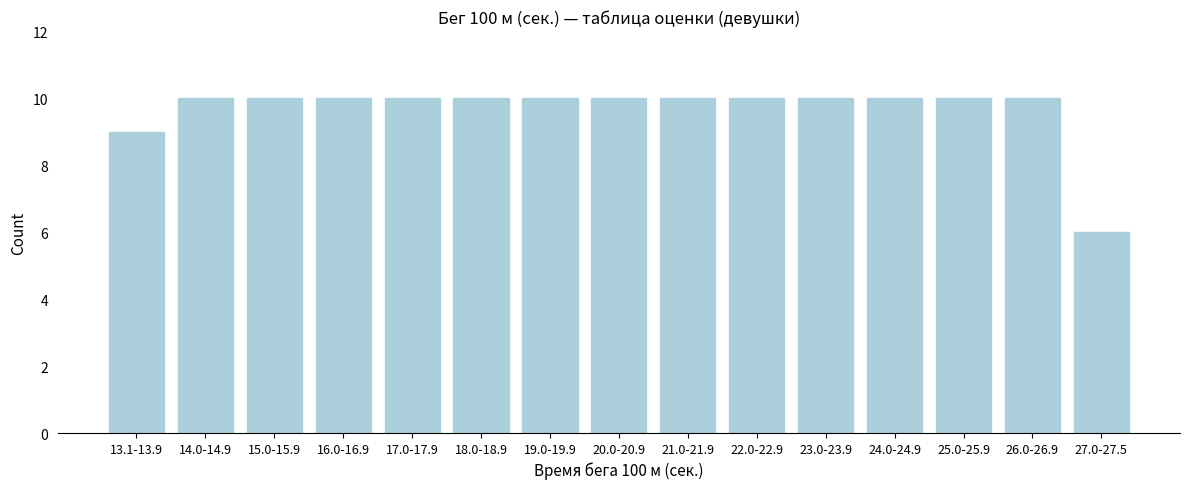

Reading right to left, list all the values displayed in this chart.

6	10	10	10	10	10	10	10	10	10	10	10	10	10	9